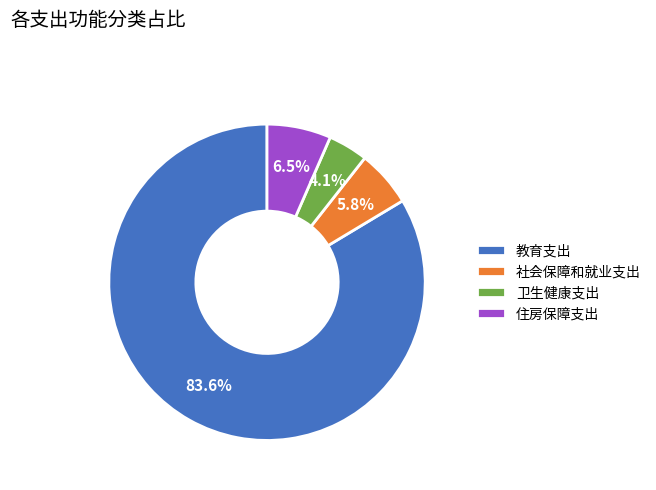

To the nearest percent, what is the combined percentage of 教育支出 and 住房保障支出?

90%